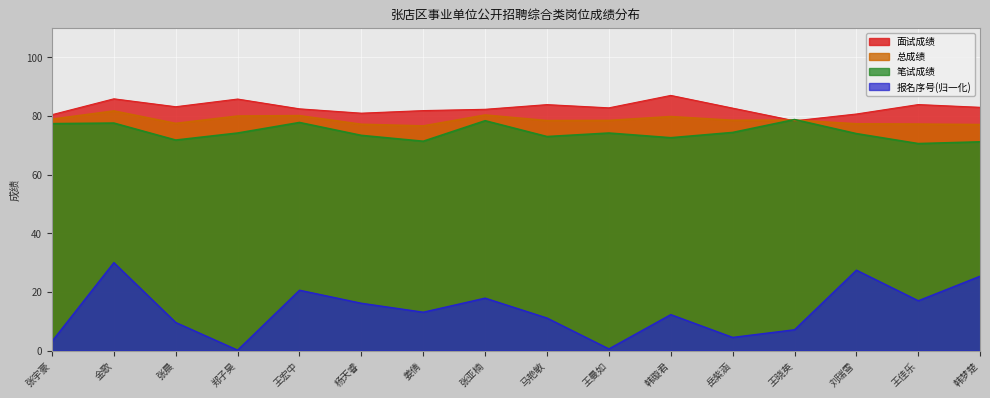

What is the approximate value of 面试成绩 at 杨天睿?

81.0